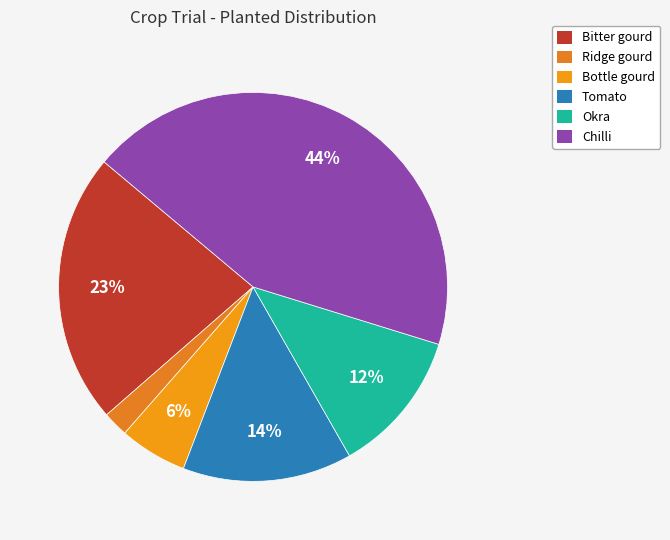

To the nearest percent, what percentage of the pie is Bottle gourd?

6%